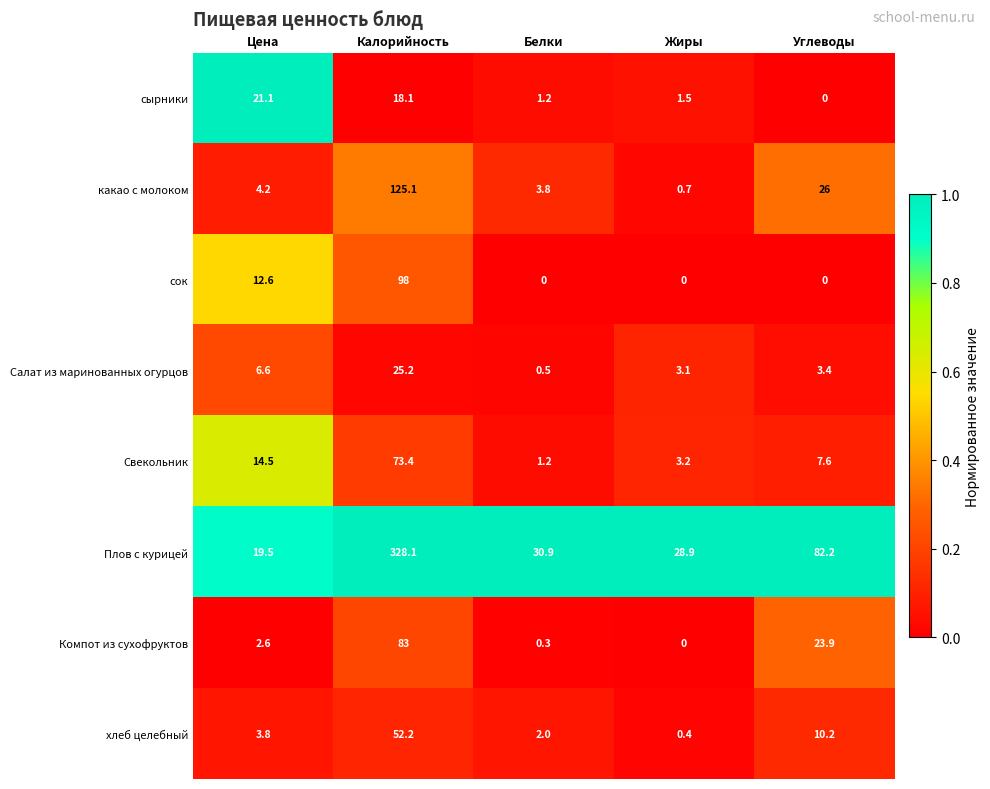

At which category does the chart reach its peak across all series?

Калорийность